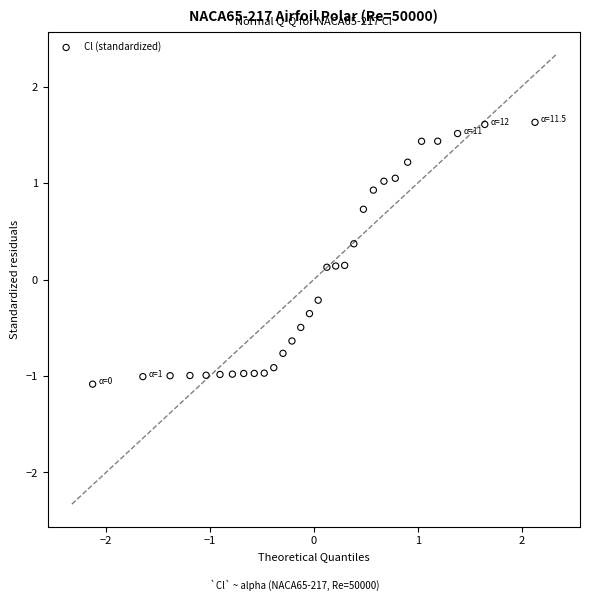

What is the range of Y values (max minus min)?

2.7